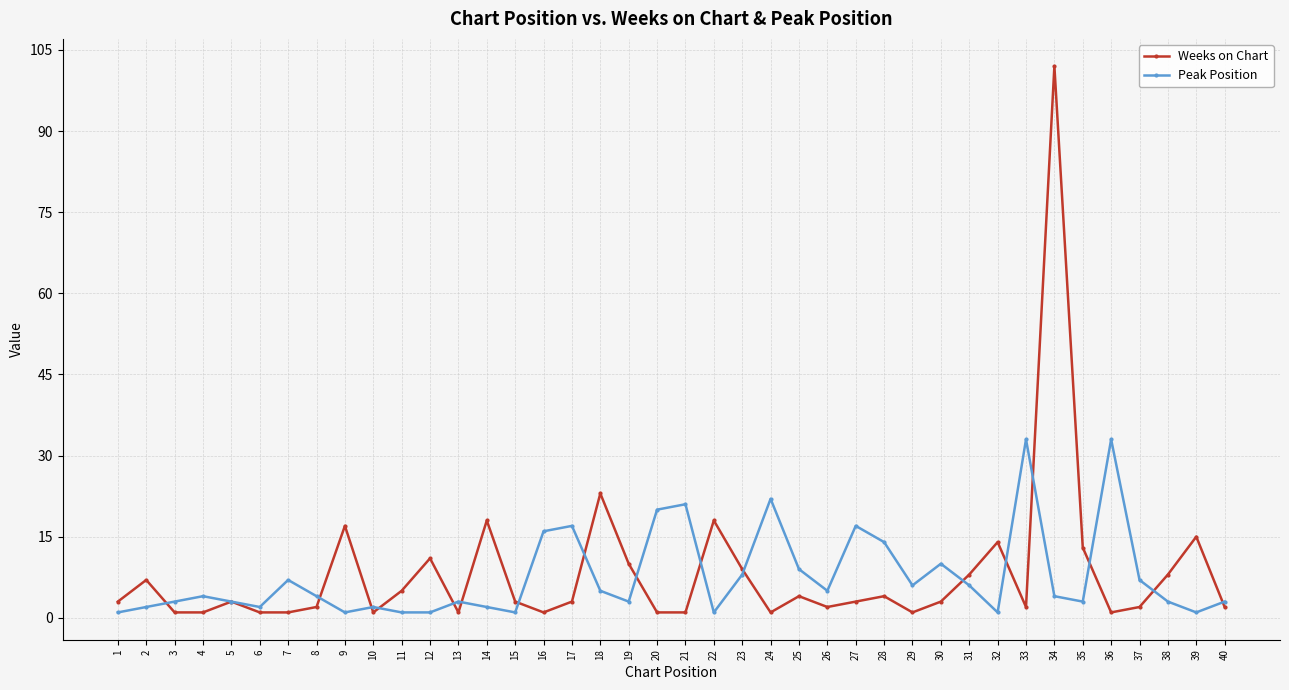

Is it true that Peak Position equals 10 at 30?

True